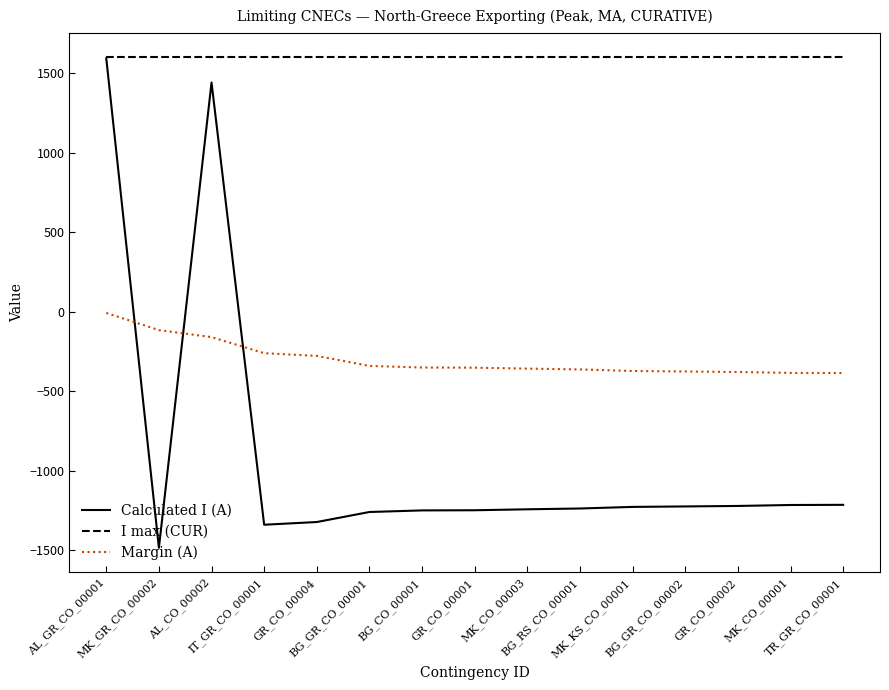

True or false: I max (CUR) and Margin (A) intersect in this chart.

False